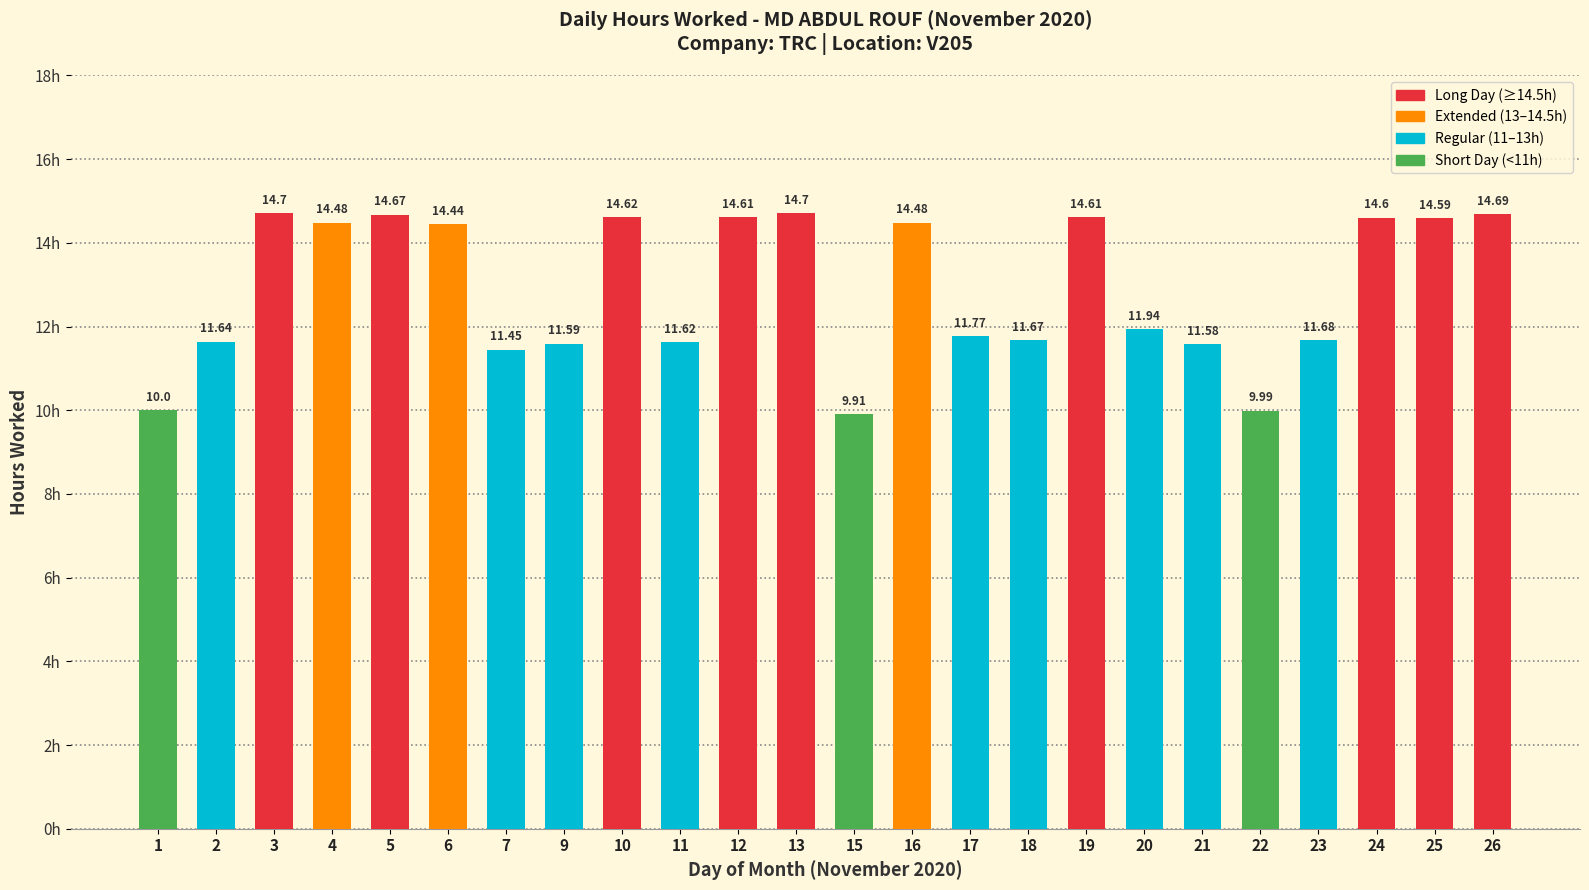

Are the bars grouped side by side (vs. stacked)?

No